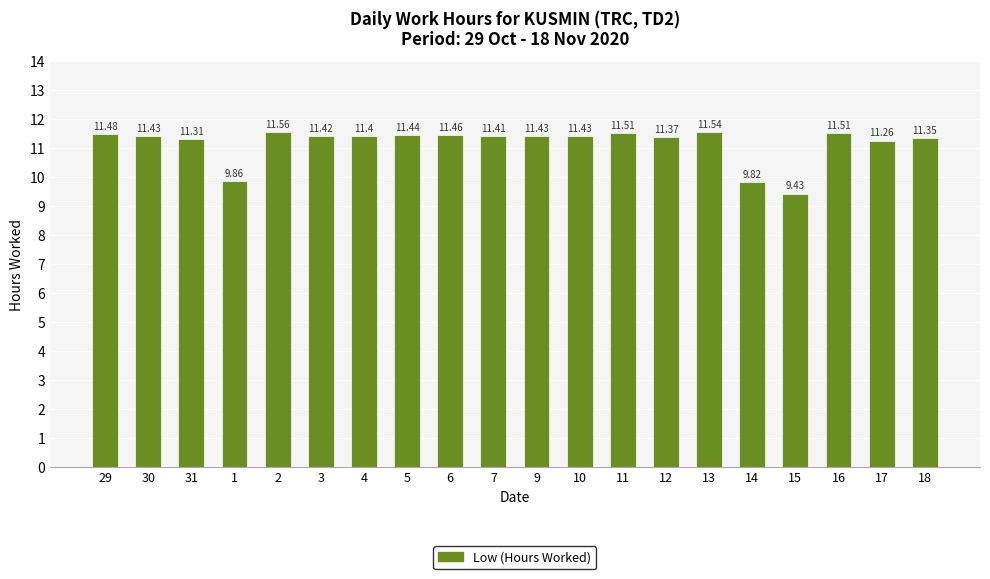

Approximately how many times larger is the value at 3 compared to 31?

1.0